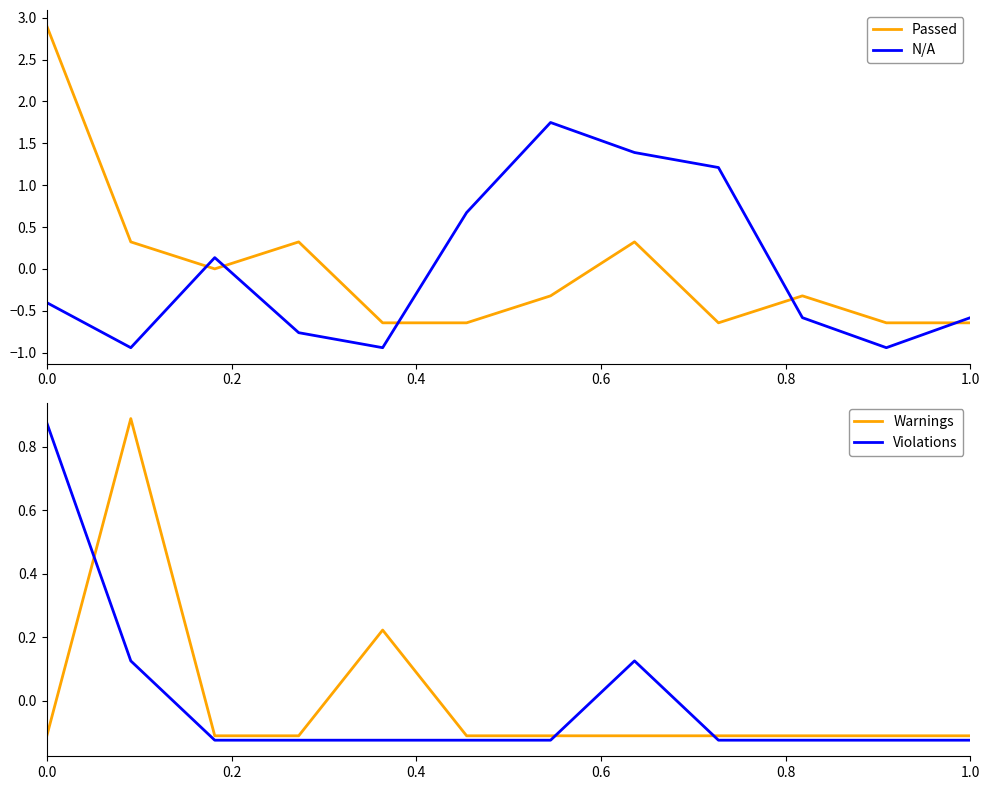

What is the minimum value for Violations?

-0.1